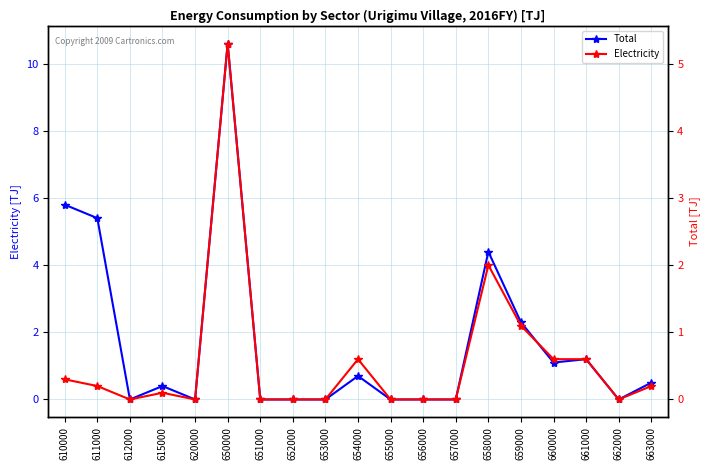

The Electricity series shows 0.1 at 615000. True or false?

True